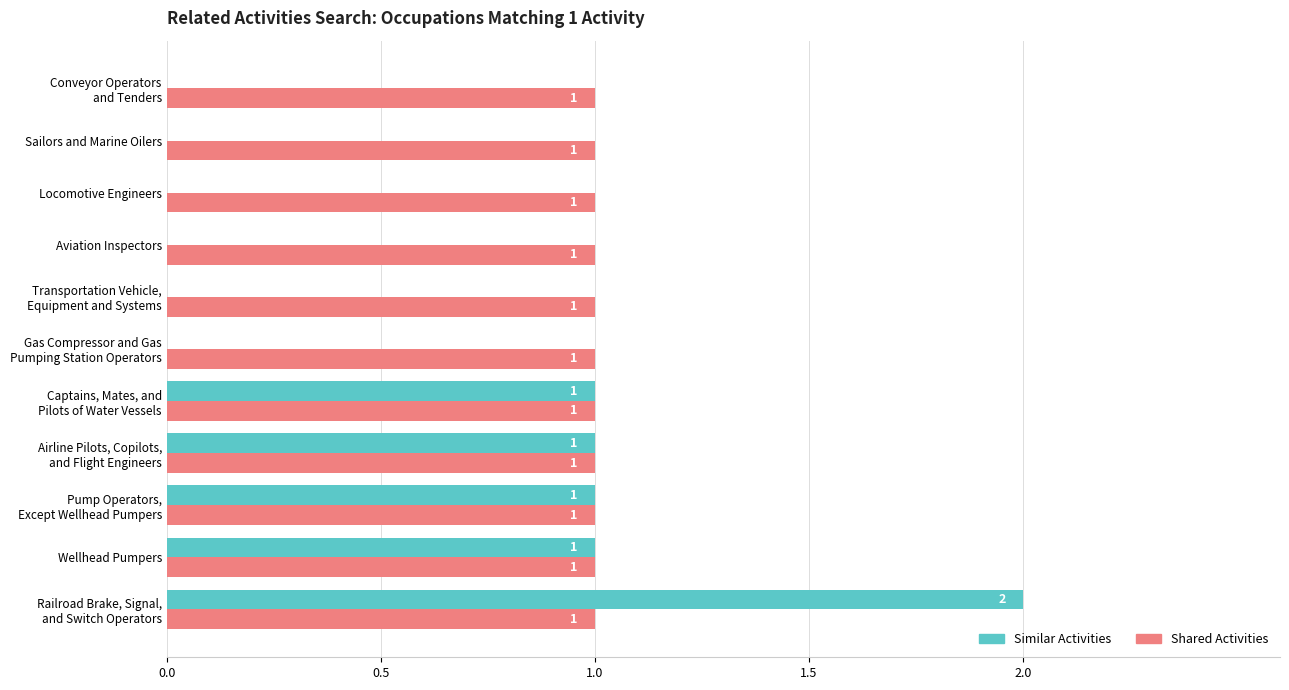

What are all the series names shown in the legend?

Similar Activities, Shared Activities